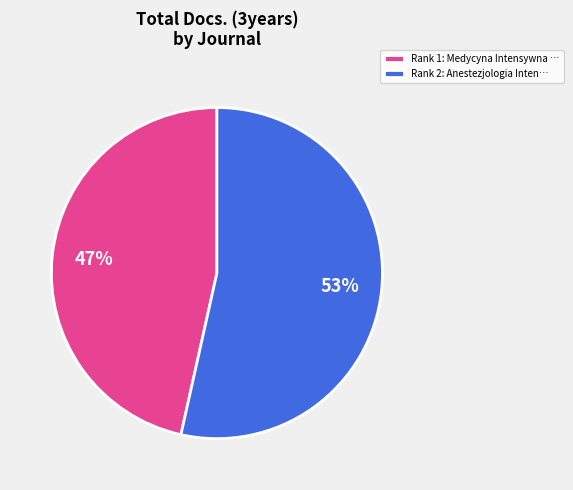

To the nearest percent, what is the average slice percentage?

50%